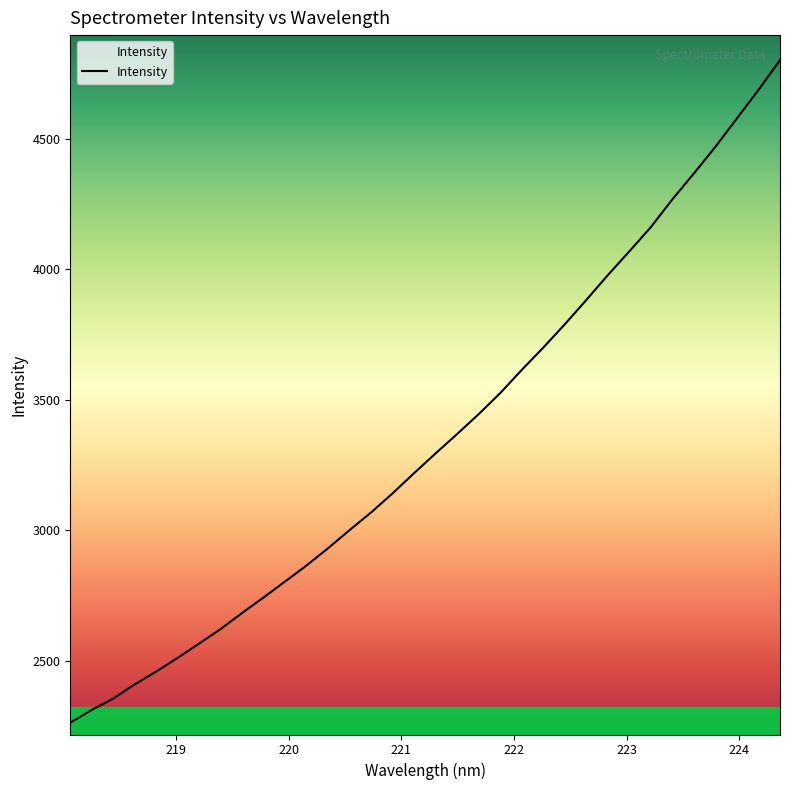

What is the maximum value shown in the chart?

4801.6